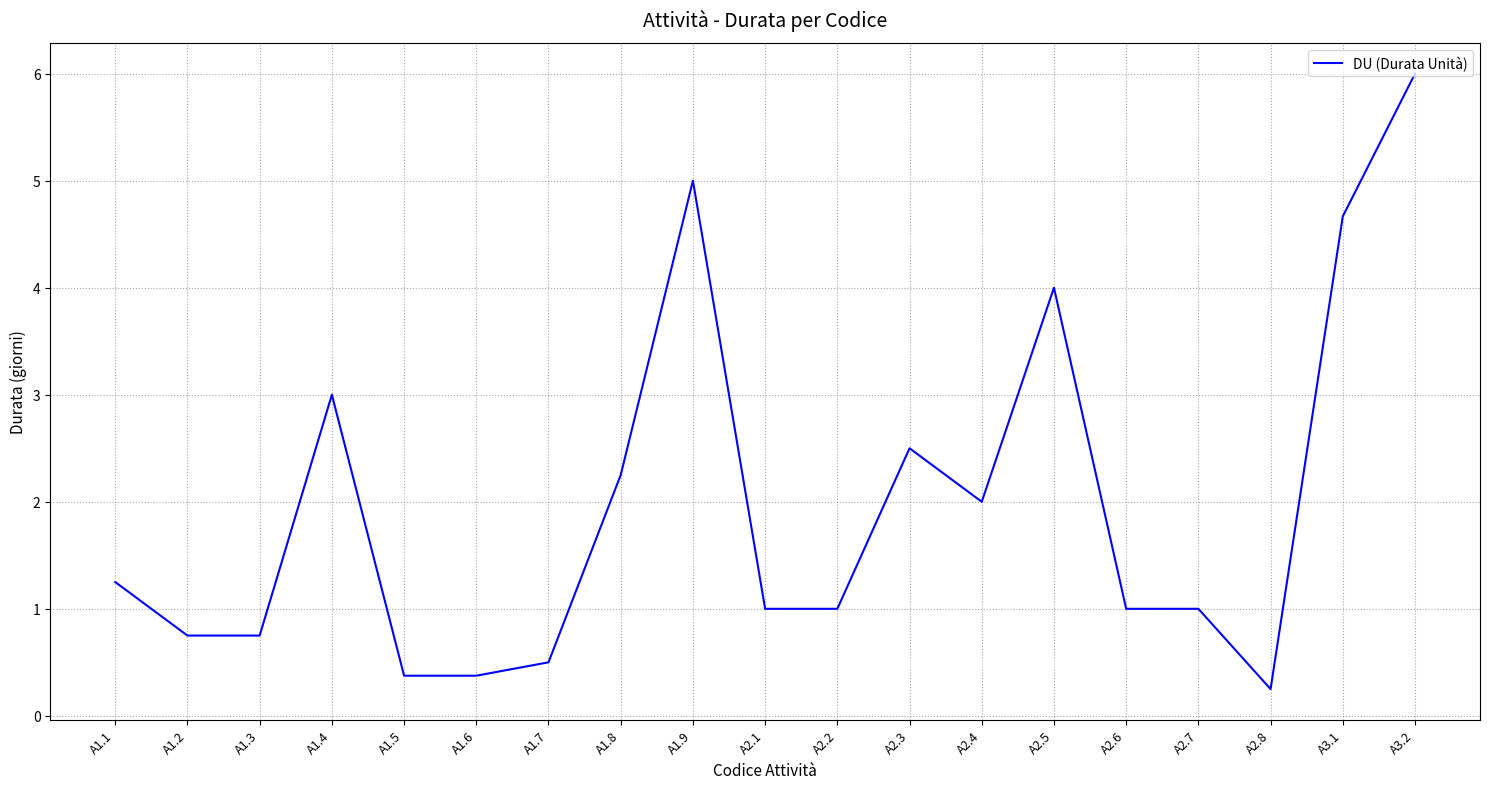

What position from the left is A2.4?

13